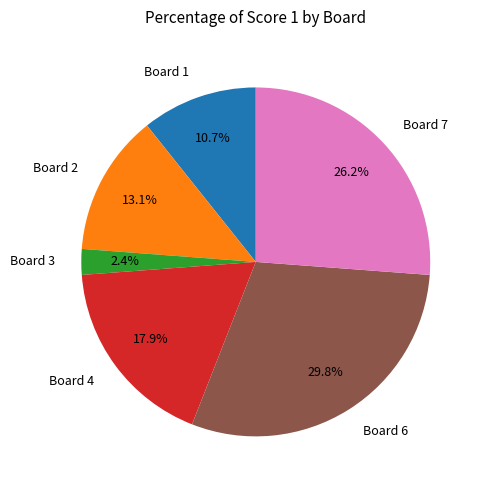

Count the number of slices in the pie.

6